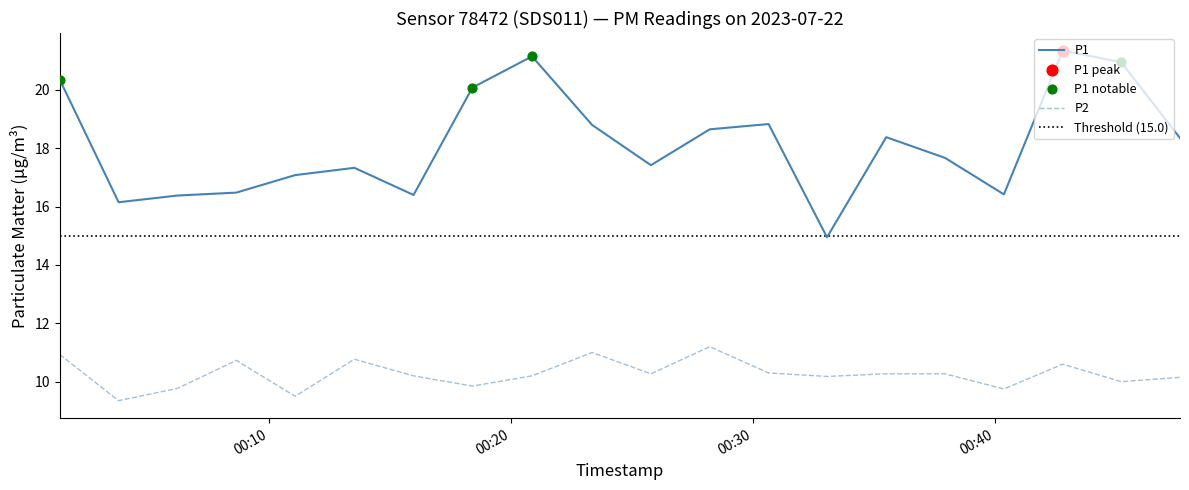

Which series reaches the minimum Y coordinate?

P2